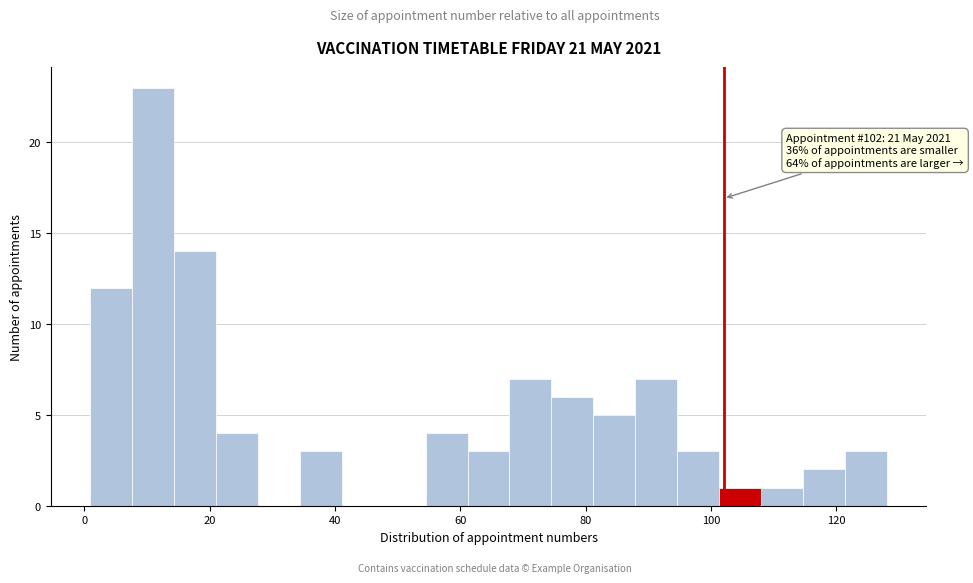

Around what value on the x-axis is the tallest bar? Give the approximate position of its centre, as read against the axis.

12